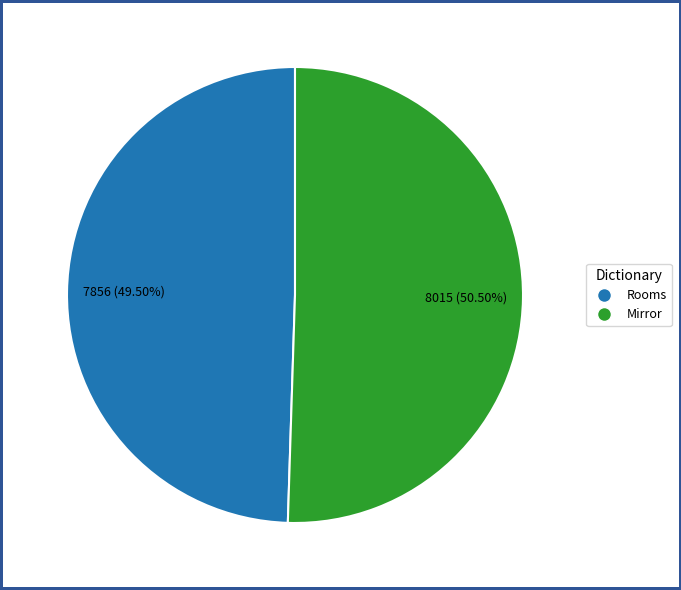

To the nearest percent, what is the combined percentage of Rooms and Mirror?

100%